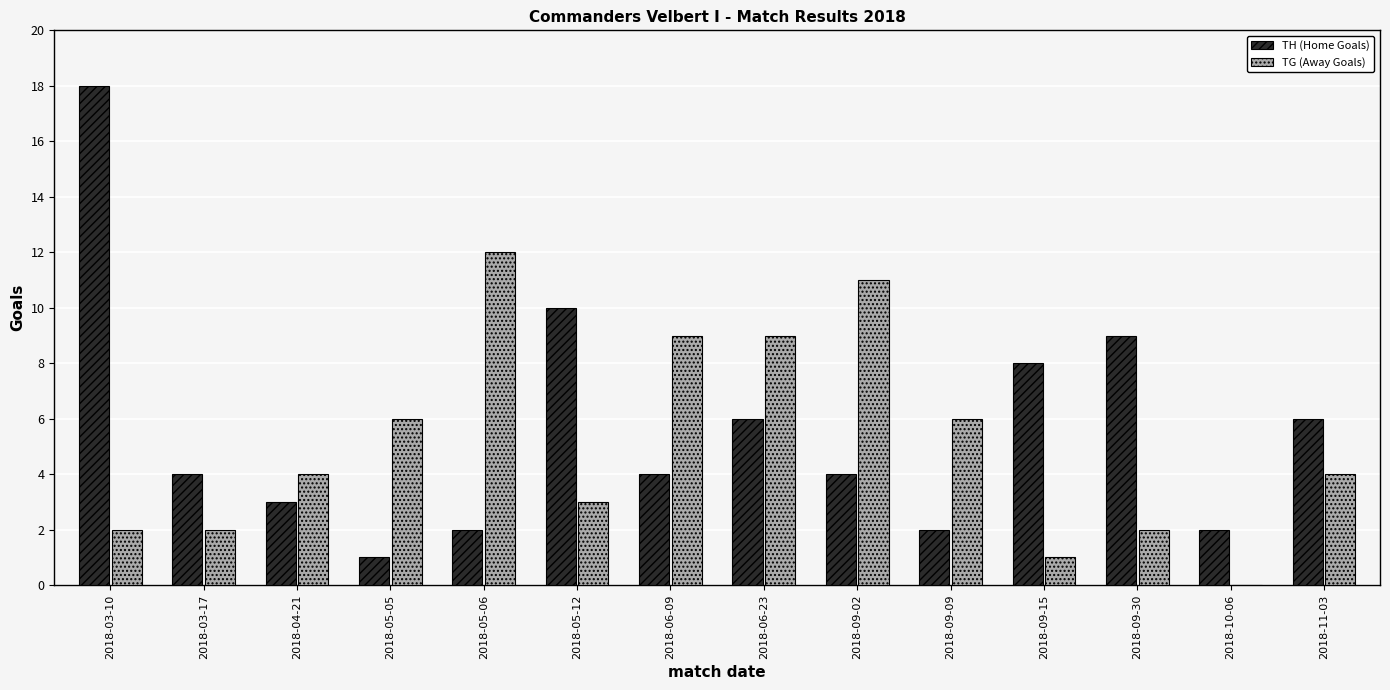

Which category has the highest value across all series?

2018-03-10